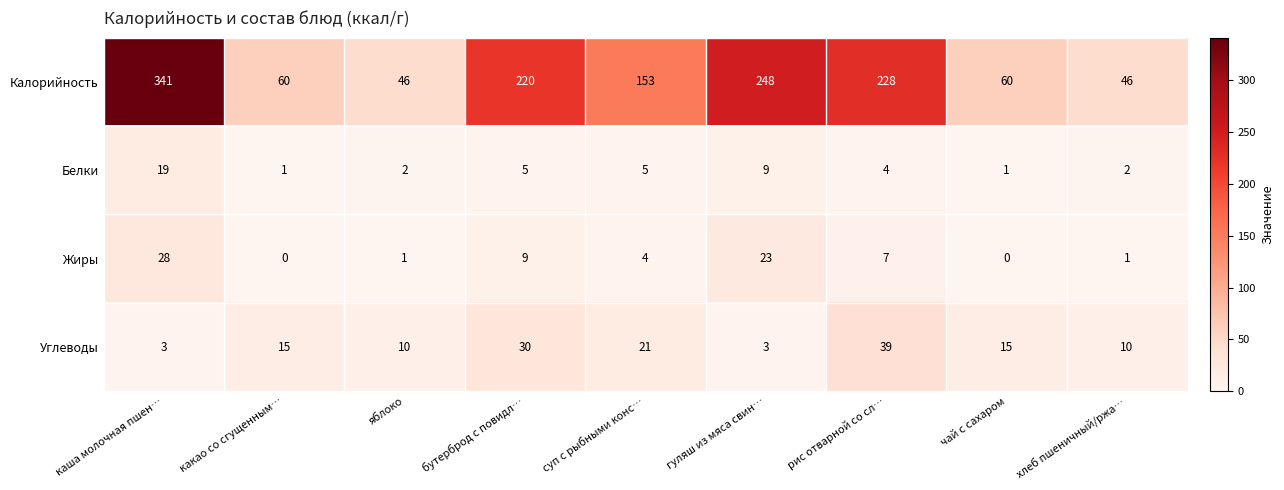

Rank the series at рис отварной со сл… from highest to lowest value.

Калорийность, Углеводы, Жиры, Белки